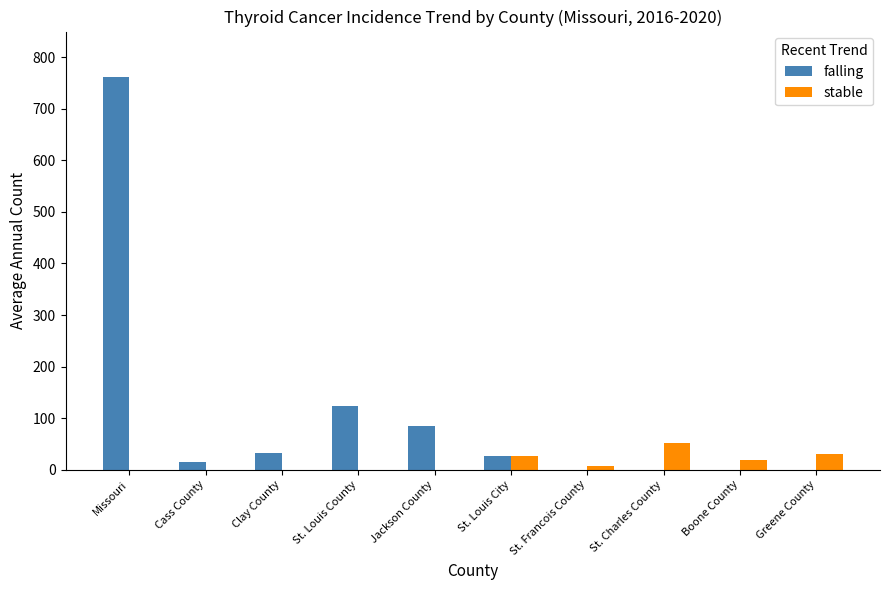

Reading left to right, what are all the values shown in this chart?

falling: Missouri=762	Cass County=14	Clay County=32	St. Louis County=124	Jackson County=84	St. Louis City=26	St. Francois County=0	St. Charles County=0	Boone County=0	Greene County=0
stable: Missouri=0	Cass County=0	Clay County=0	St. Louis County=0	Jackson County=0	St. Louis City=26	St. Francois County=8	St. Charles County=51	Boone County=18	Greene County=31